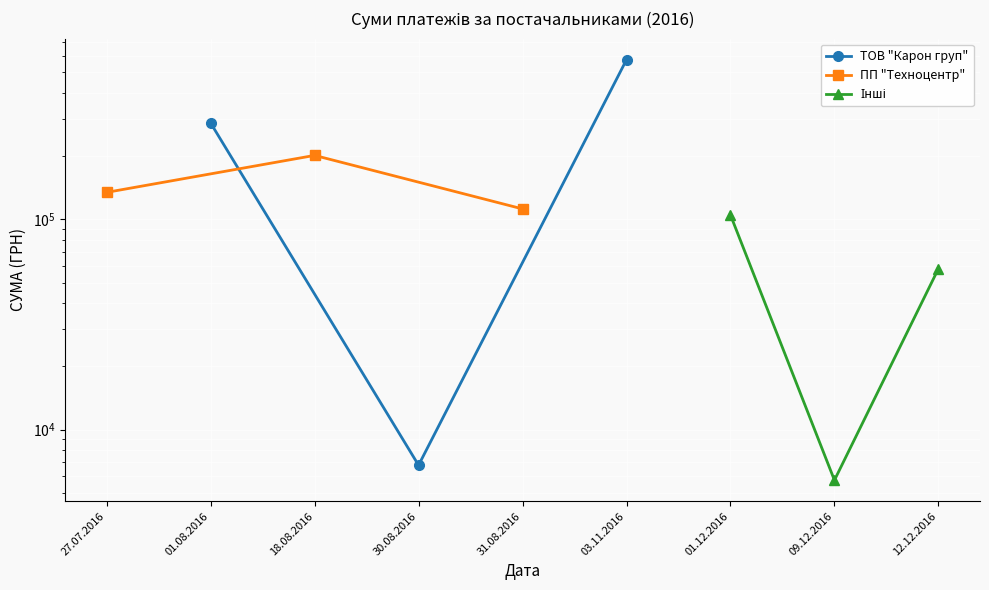

What are all the series names shown in the legend?

ТОВ "Карон груп", ПП "Техноцентр", Інші